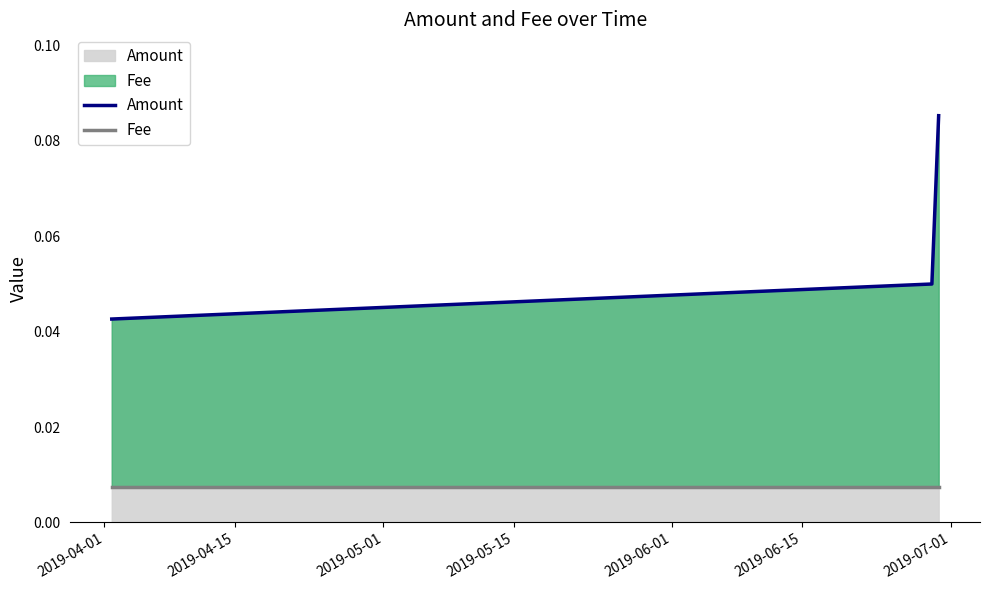

Rank the series by their maximum value, from highest to lowest.

Amount, Fee